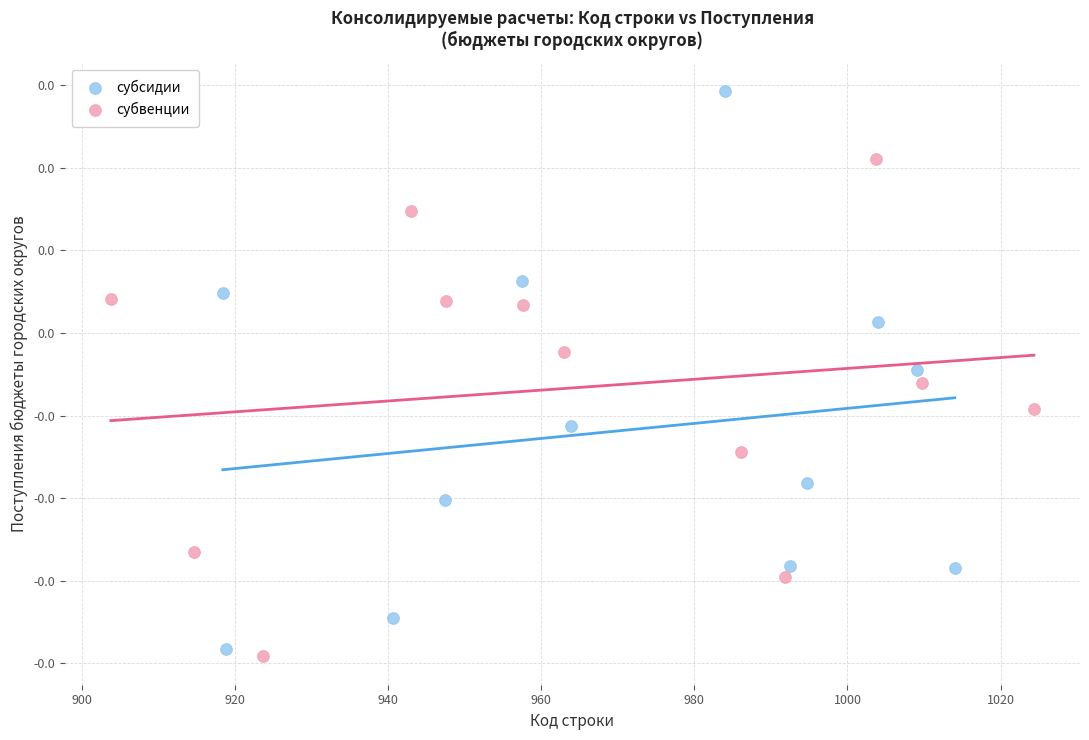

Which series has the widest spread of Y values?

субсидии